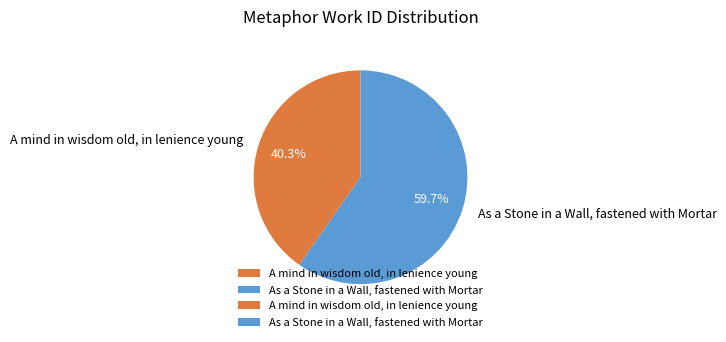

How many segments does this pie chart have?

2